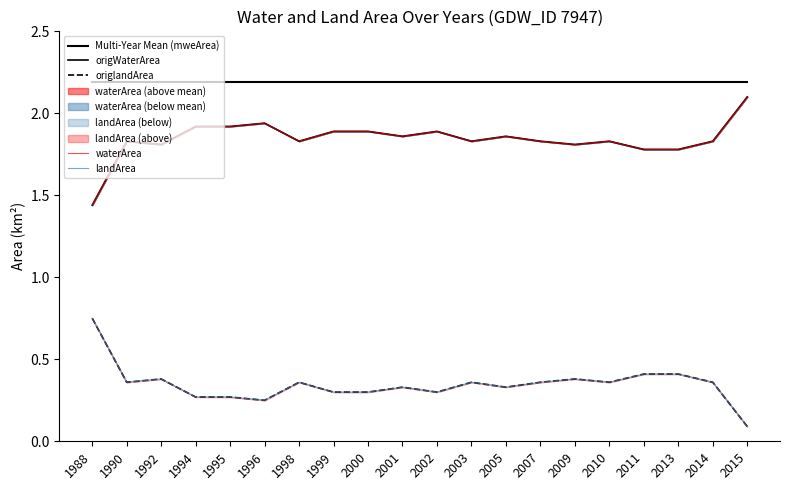

Between 1990 and 1996, which is larger?

1990